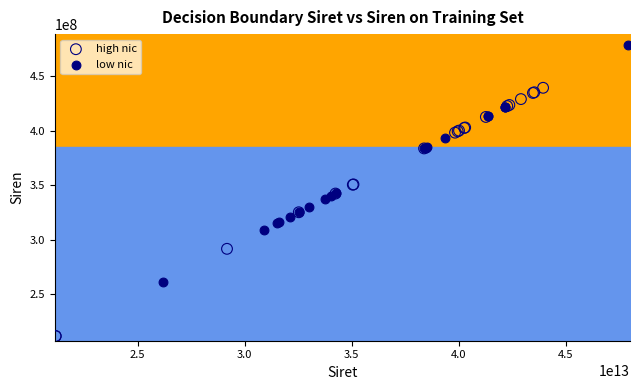

Which series reaches the minimum Y coordinate?

high nic